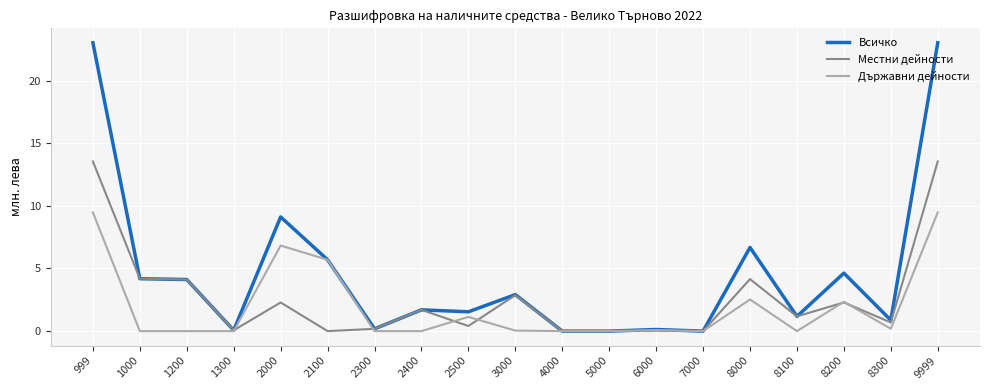

Rank the series by their maximum value, from highest to lowest.

Всичко, Местни дейности, Държавни дейности